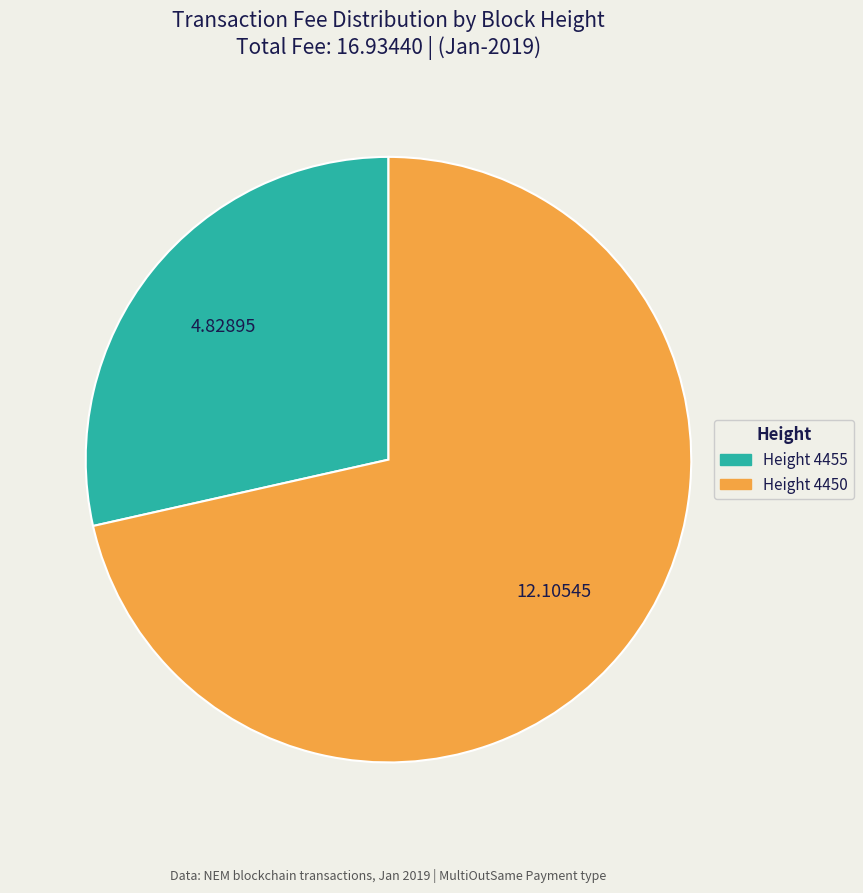

Is there any slice that represents more than half of the pie?

Yes